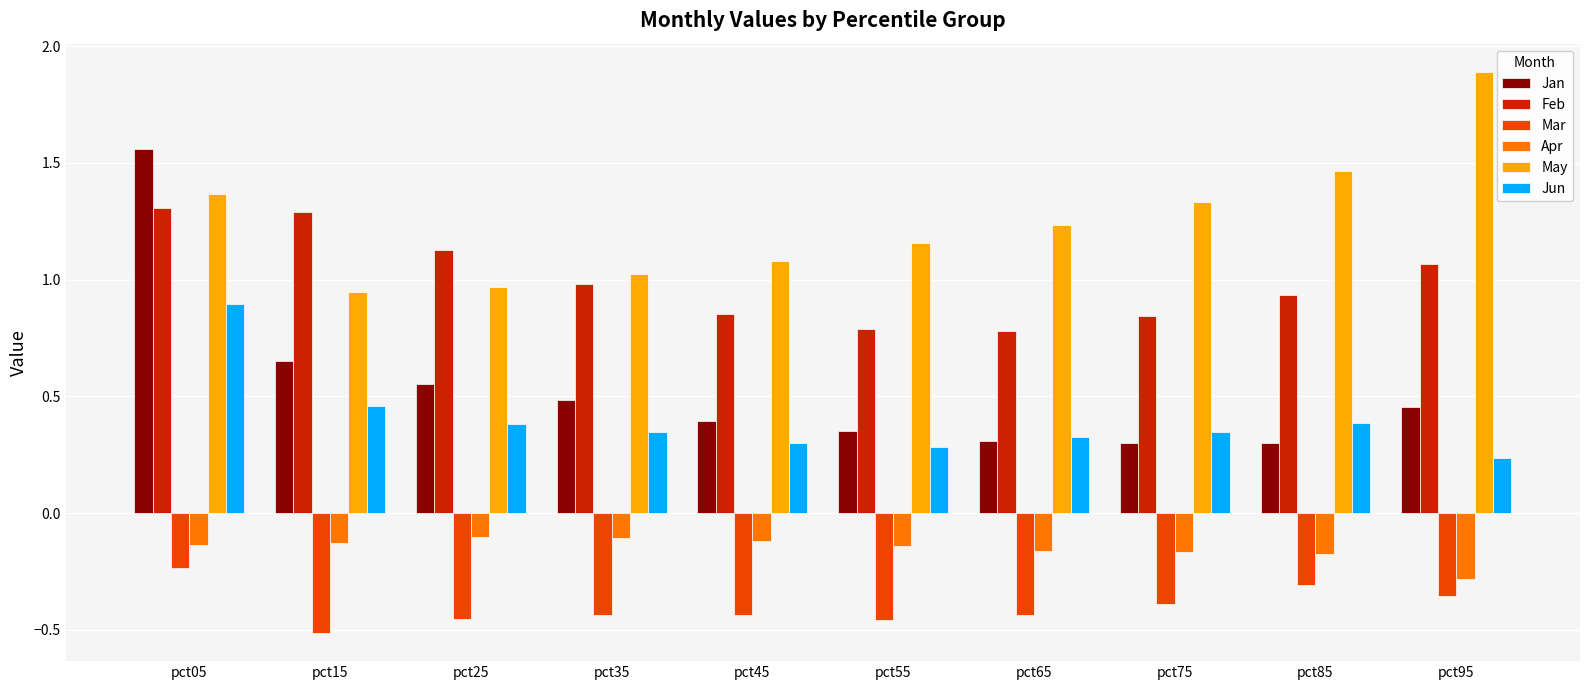

What is the greatest value displayed?

1.9